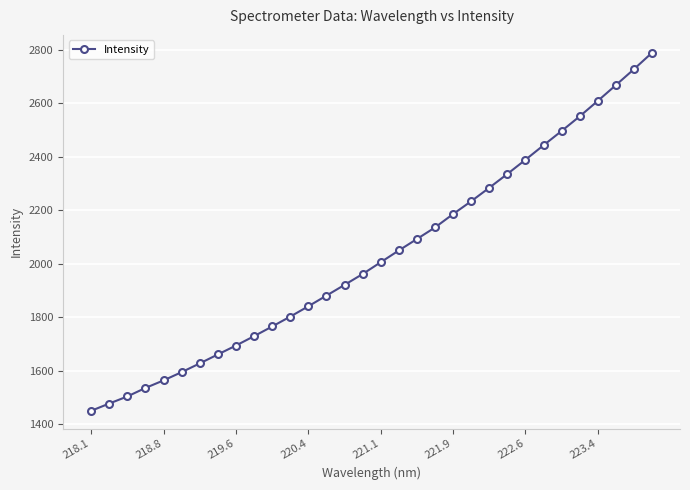

What is the sum of all values?

65007.0